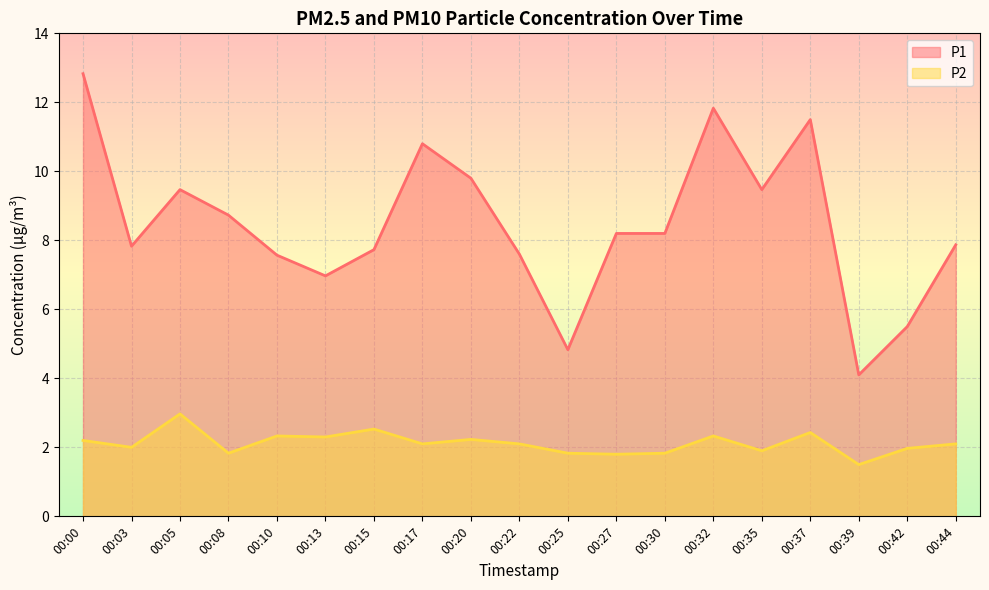

At which category is the sum across all series the highest?

00:00